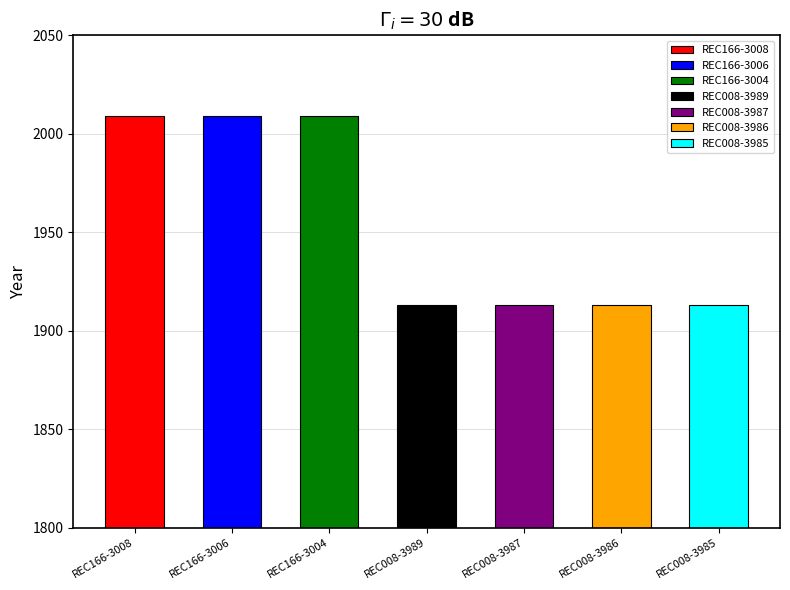

True or false: the data shows 2009 at REC166-3004.

True